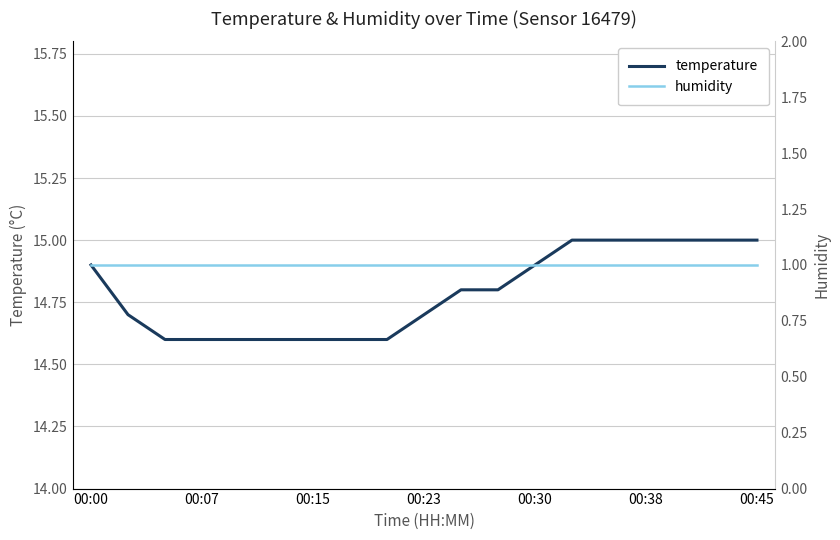

What is the lowest value of the temperature series?

14.6